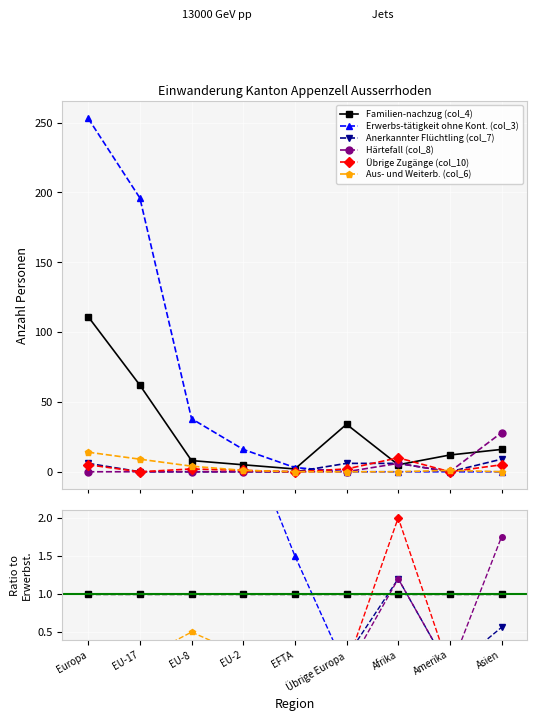

Is it true that Aus- und Weiterb. (col_6) equals 0.1 at EU-17?

False